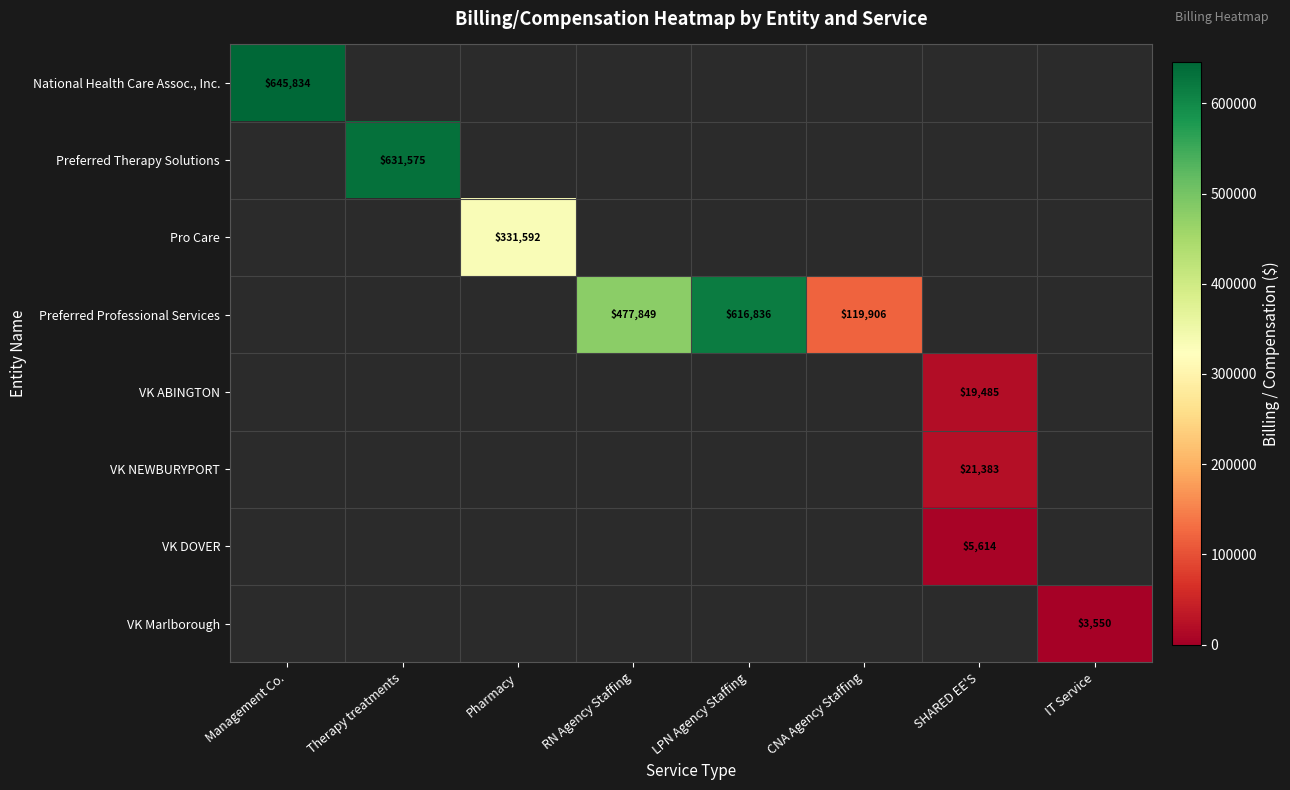

True or false: Preferred Professional Services has a value of 342800 at LPN Agency Staffing.

False